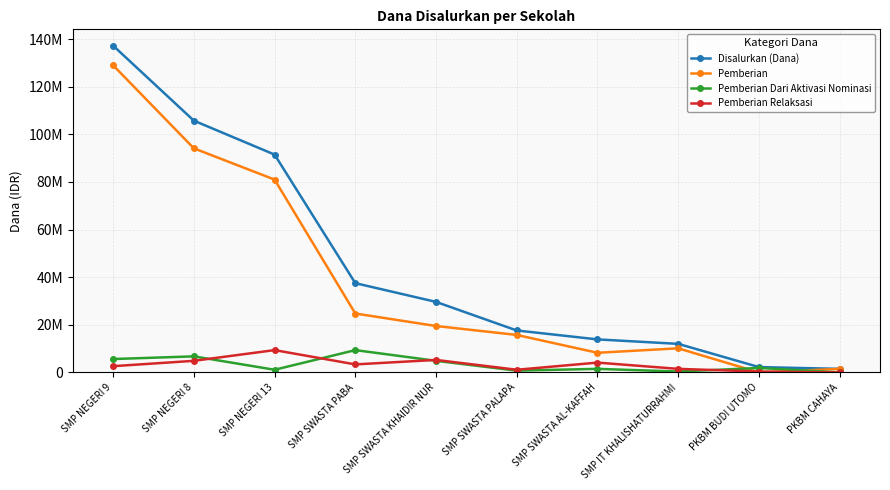

At SMP NEGERI 9, list the series in order from largest to smallest.

Disalurkan (Dana), Pemberian, Pemberian Dari Aktivasi Nominasi, Pemberian Relaksasi